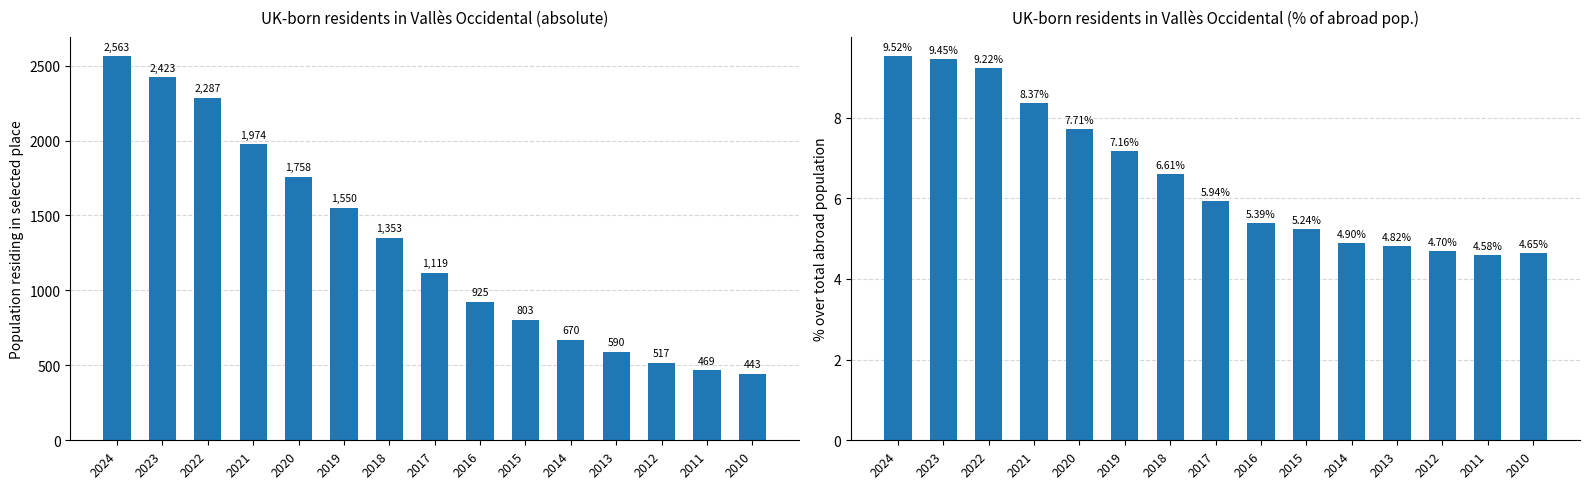

Reading left to right, extract all data points from this chart.

Population residing in the selected place (abs): 2024=2563.0	2023=2423.0	2022=2287.0	2021=1974.0	2020=1758.0	2019=1550.0	2018=1353.0	2017=1119.0	2016=925.0	2015=803.0	2014=670.0	2013=590.0	2012=517.0	2011=469.0	2010=443.0
Percentage over total (%): 2024=9.5	2023=9.4	2022=9.2	2021=8.4	2020=7.7	2019=7.2	2018=6.6	2017=5.9	2016=5.4	2015=5.2	2014=4.9	2013=4.8	2012=4.7	2011=4.6	2010=4.7